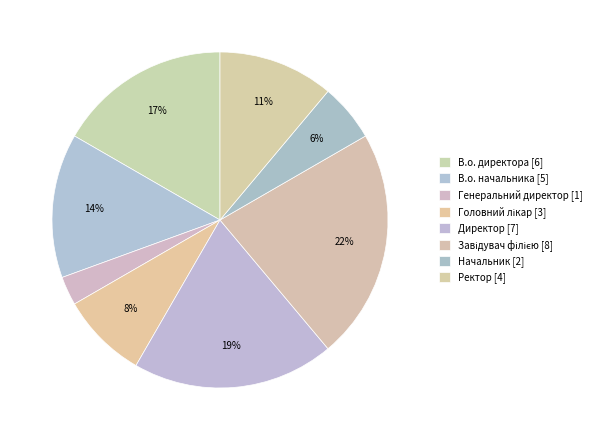

How many slices are in this pie chart?

8